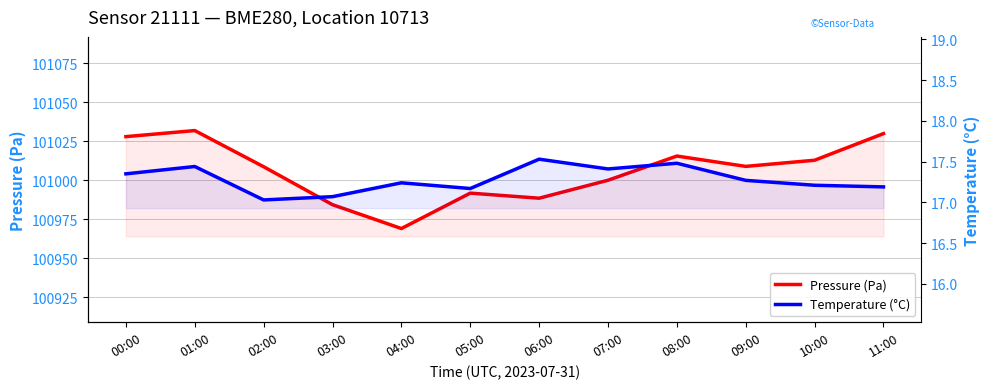

True or false: Temperature (°C) and Pressure (Pa) cross at least once.

False